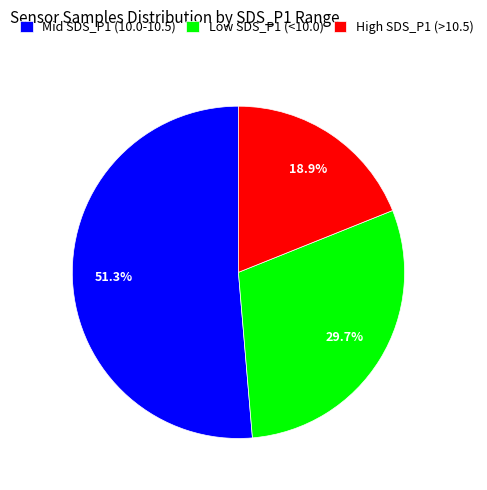

Rank the categories by value from lowest to highest.

High SDS_P1 (>10.5), Low SDS_P1 (<10.0), Mid SDS_P1 (10.0-10.5)